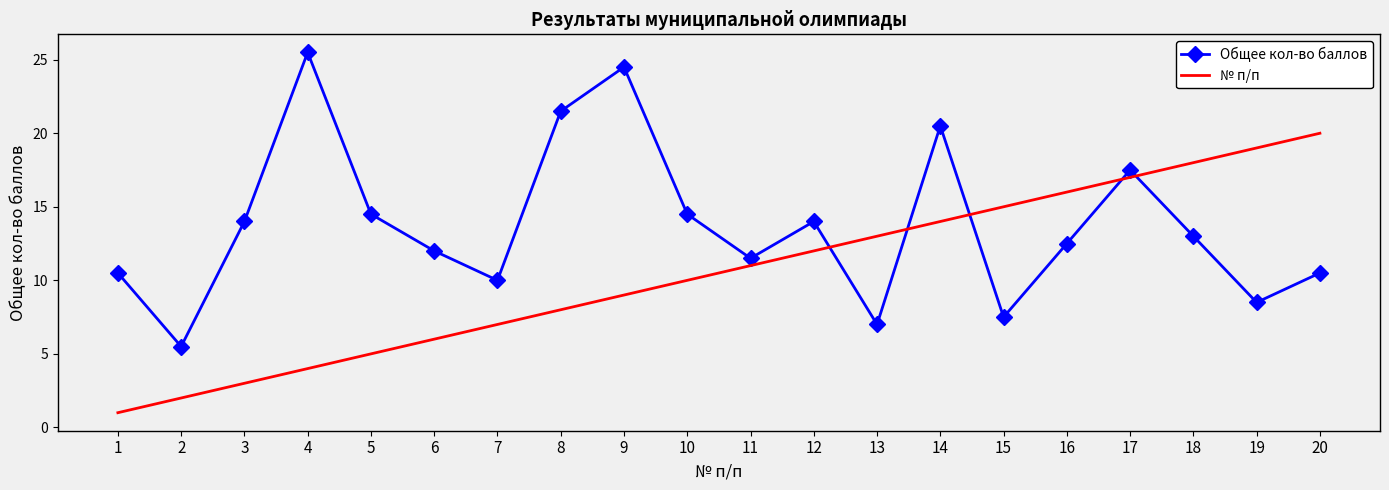

What is the total value across all series at 18?

31.0